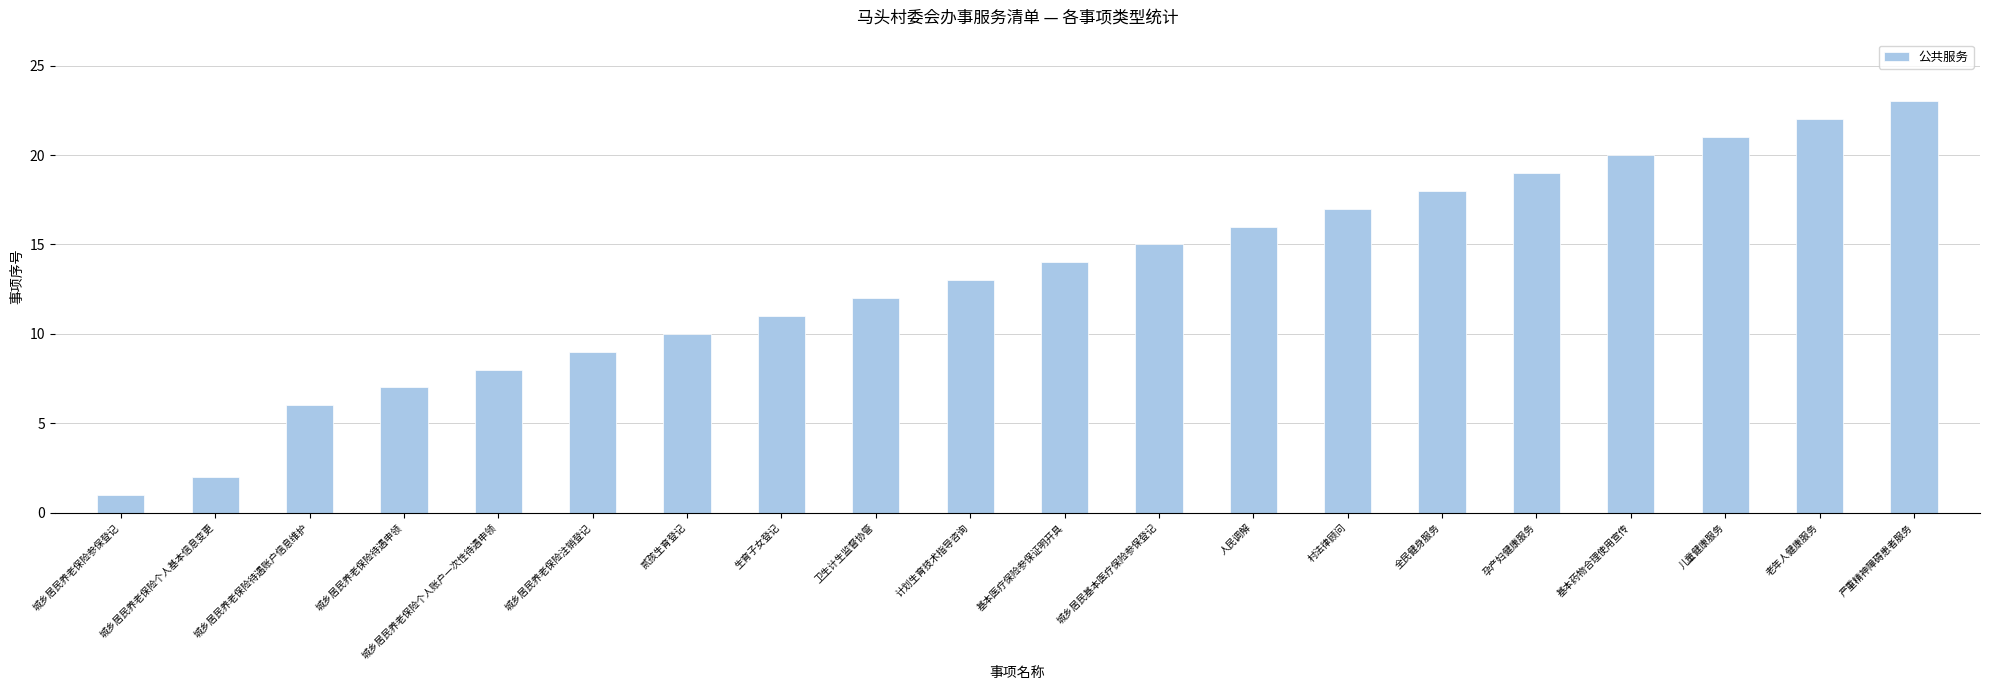

True or false: the data shows 2 at 贰孩生育登记.

False